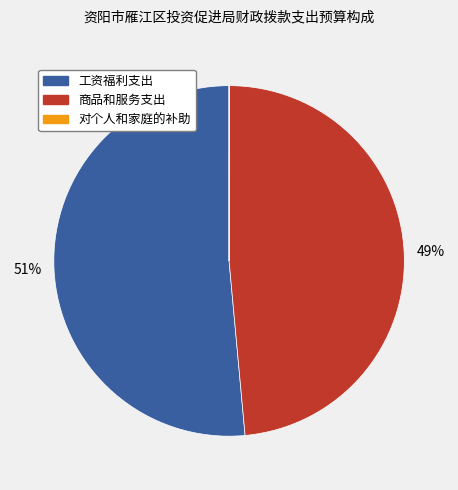

To the nearest percent, what is the difference between the largest and smallest slice percentages?

51%